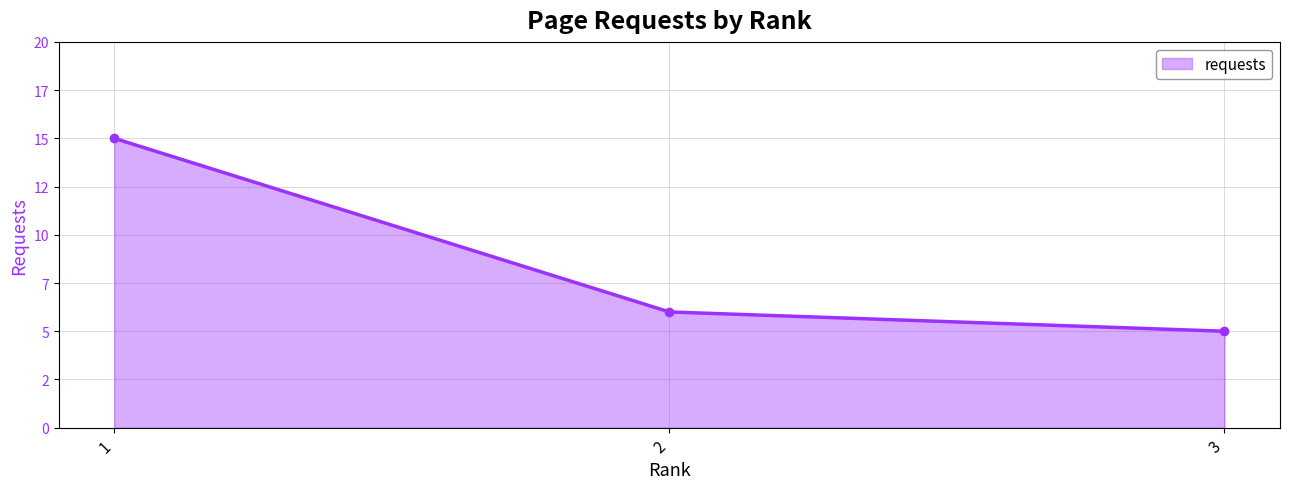

Rank the categories by value from lowest to highest.

3, 2, 1